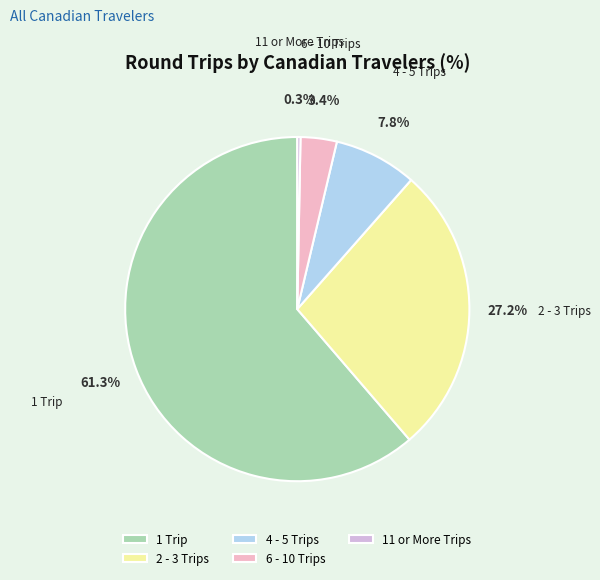

Which has a higher value, 6 - 10 Trips or 11 or More Trips?

6 - 10 Trips